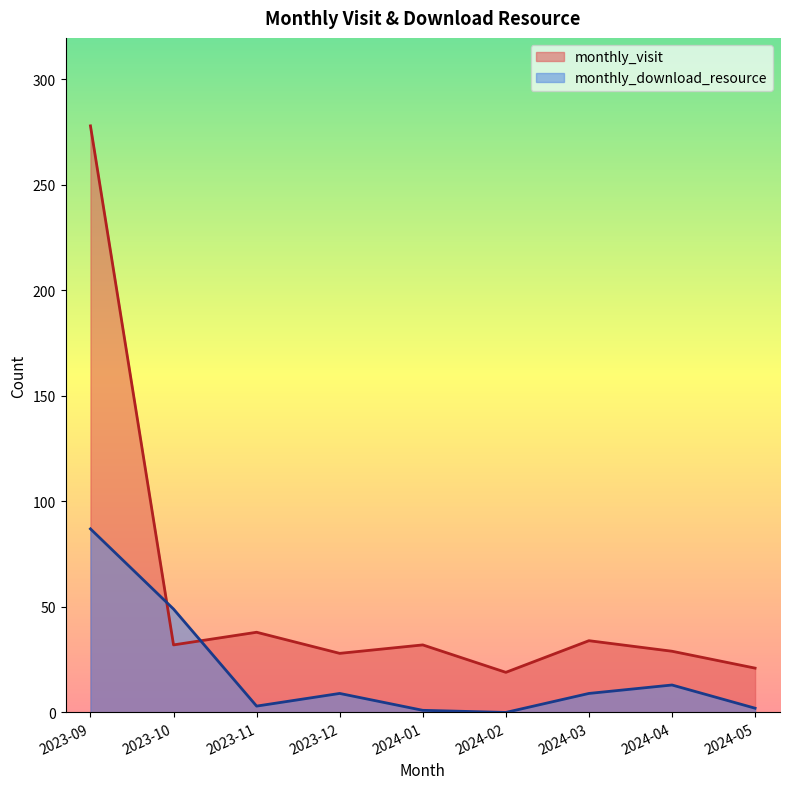

Is the value of monthly_download_resource at 2023-12 greater than the value of monthly_visit at 2024-05?

No